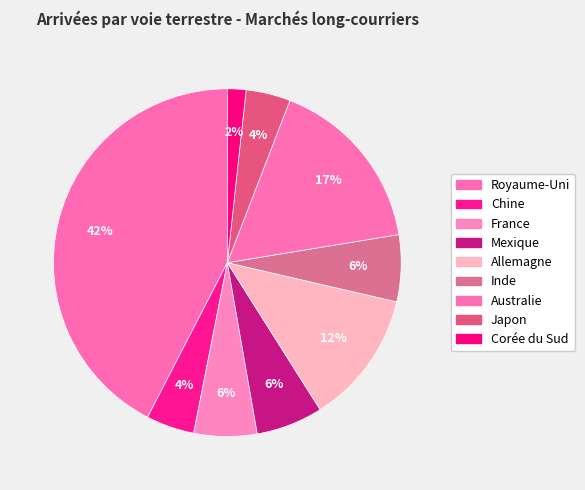

Is Royaume-Uni the majority of the pie?

No